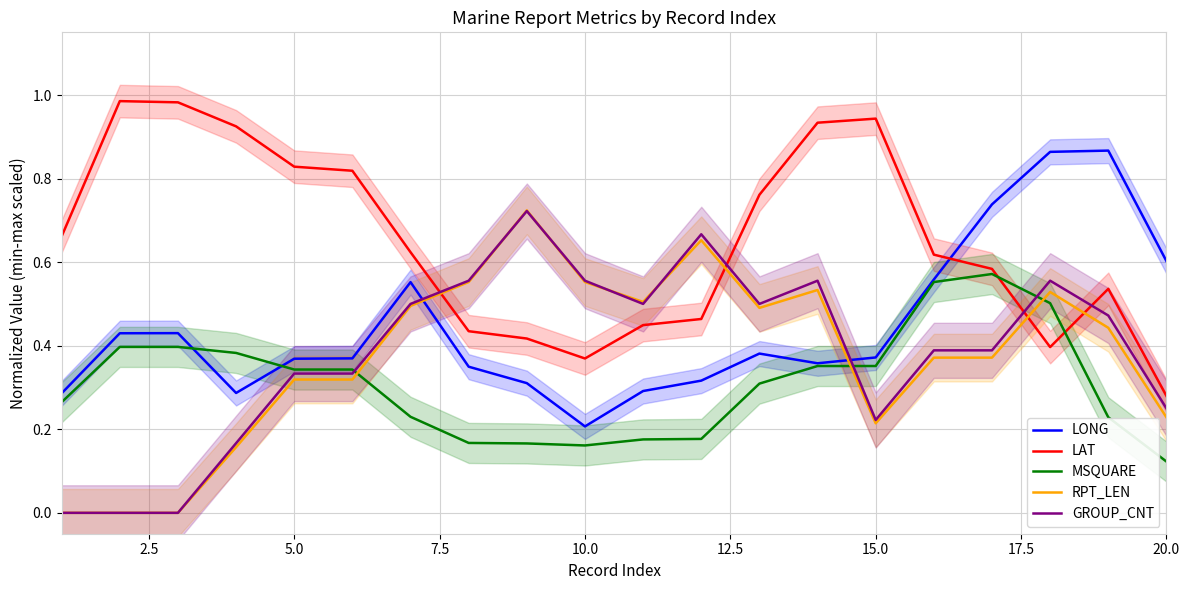

True or false: RPT_LEN and LONG cross at least once.

True